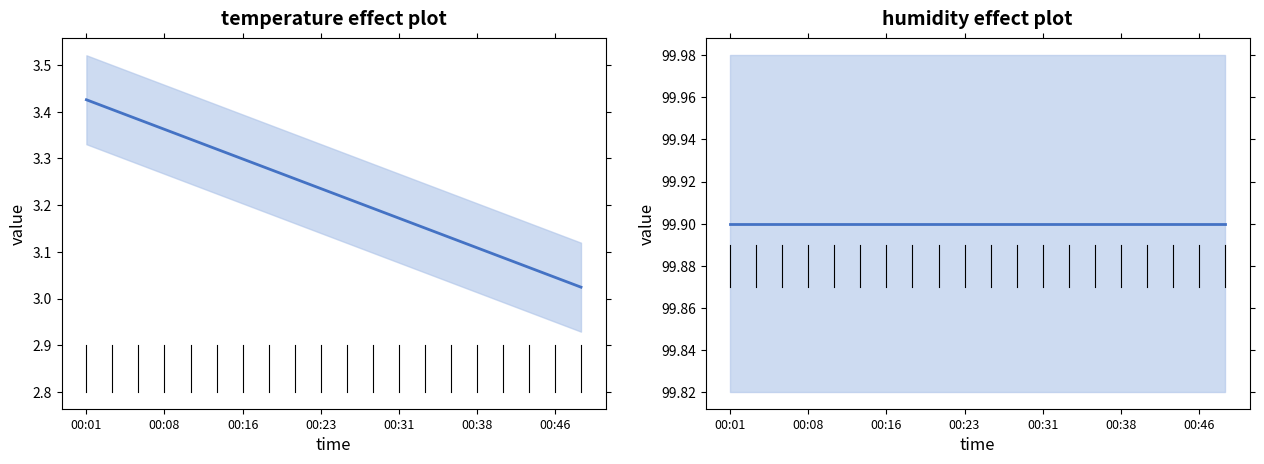

The value of humidity at 8 is 22.8. True or false?

False